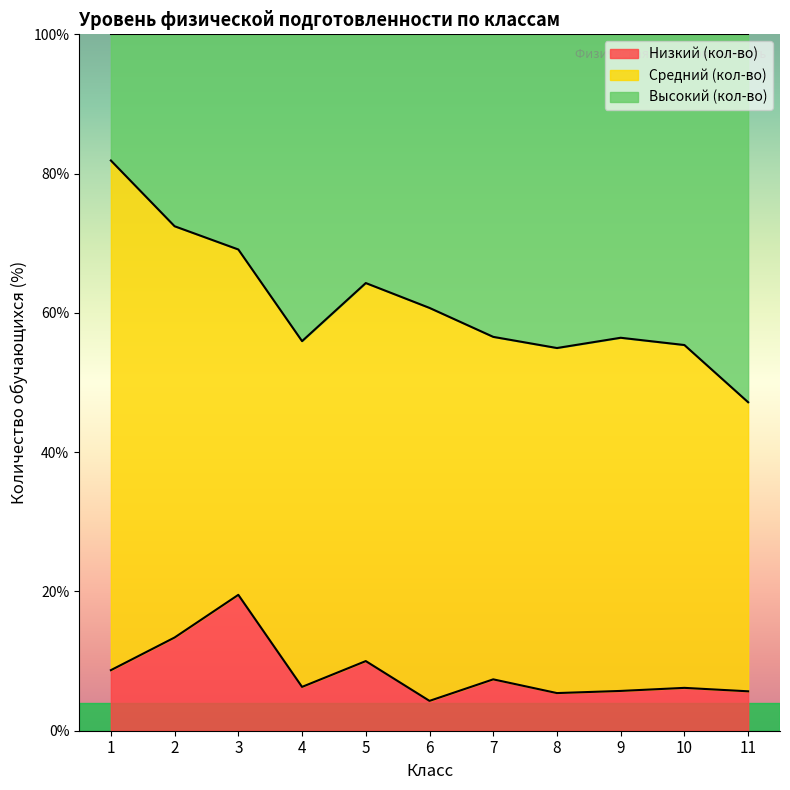

What is the difference between the maximum and minimum values in the Низкий (кол-во) series?

15.2